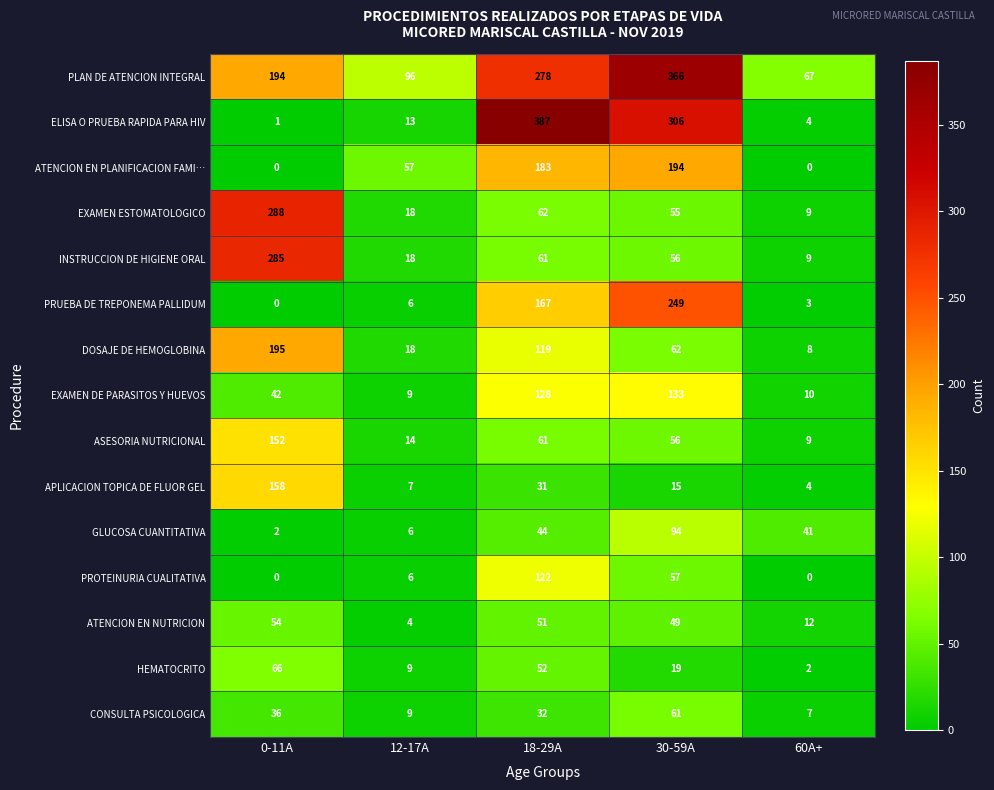

What is the difference between the maximum and second lowest values in the ATENCION EN NUTRICION series?

42